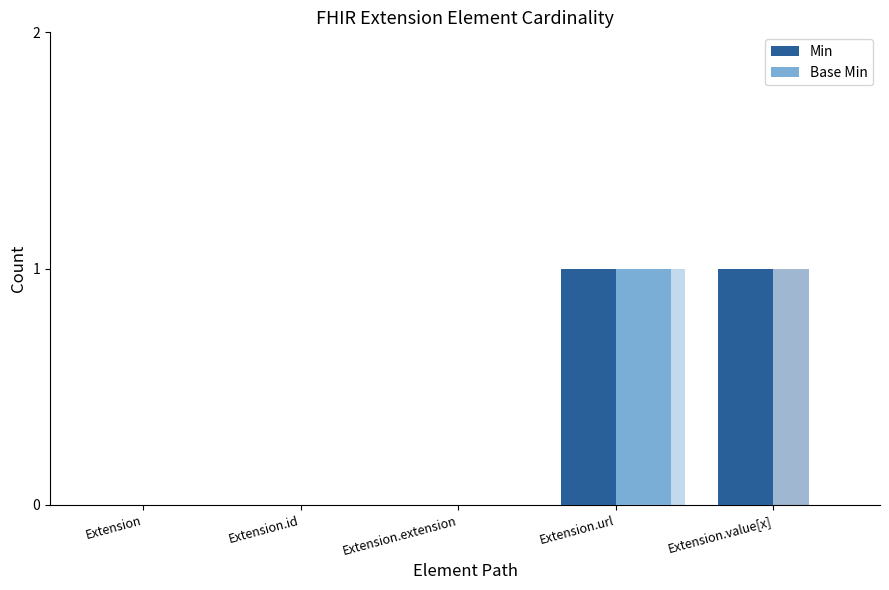

Count the Base Min values in the range 0 to 1.

5